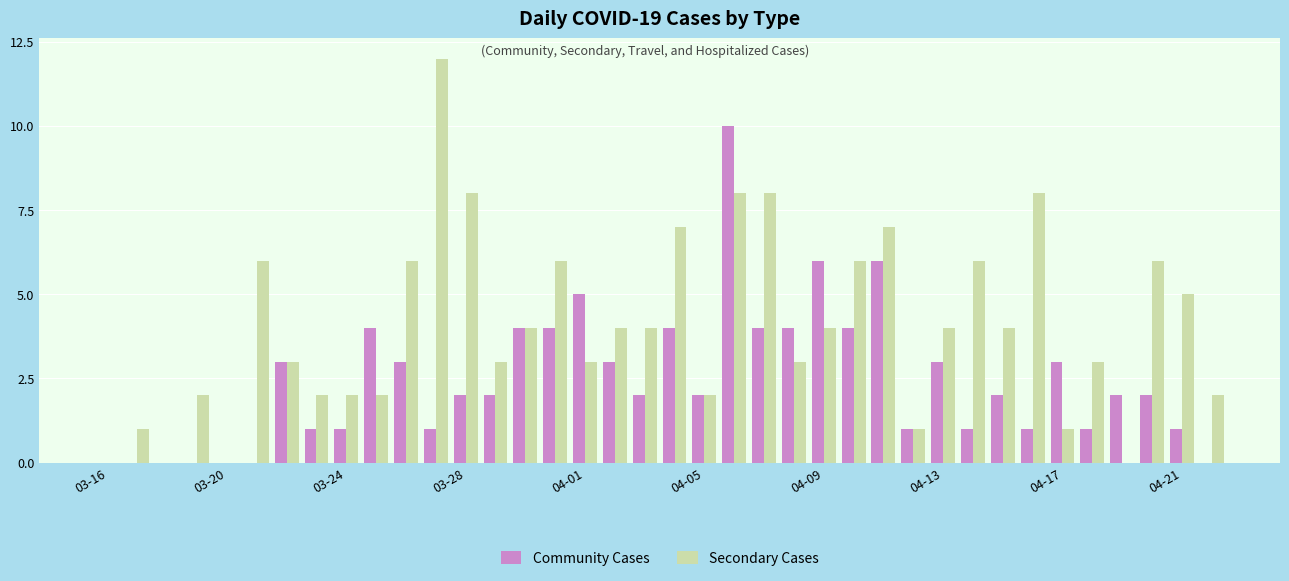

Which series has the largest total across all categories?

Secondary Cases